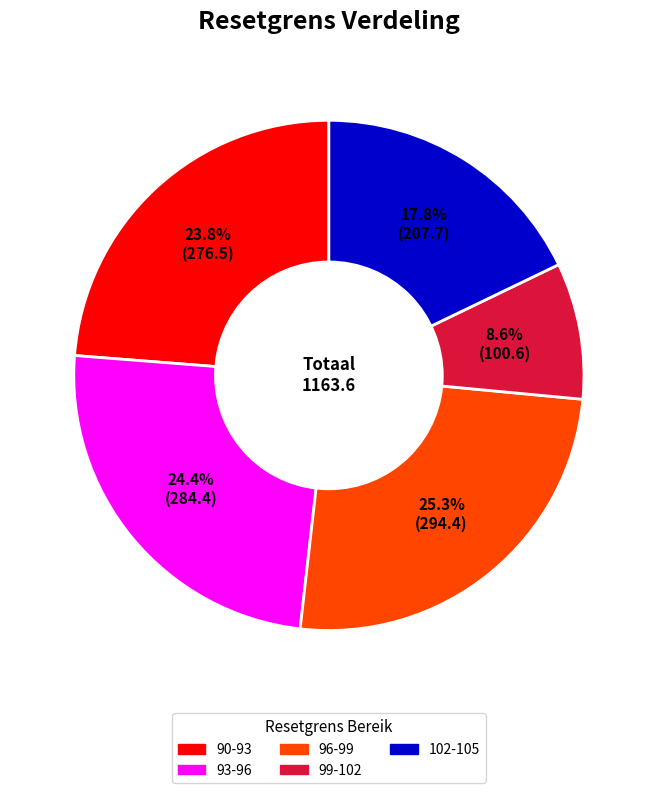

Does any single category account for the majority?

No